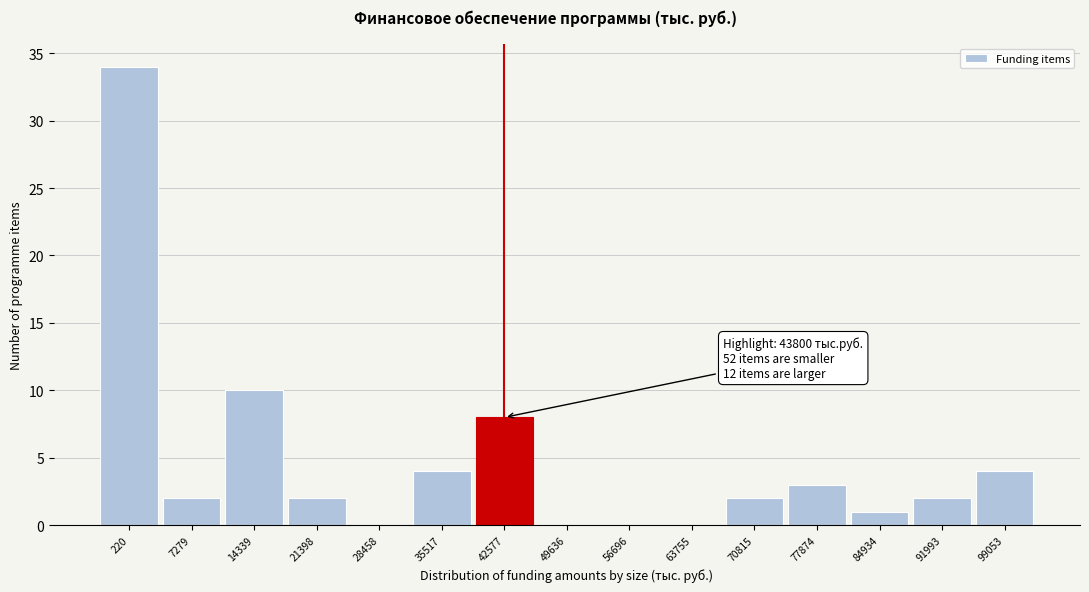

Reading left to right, list all the values displayed in this chart.

220=34	7279=2	14339=10	21398=2	28458=0	35517=4	42577=8	49636=0	56696=0	63755=0	70815=2	77874=3	84934=1	91993=2	99053=4